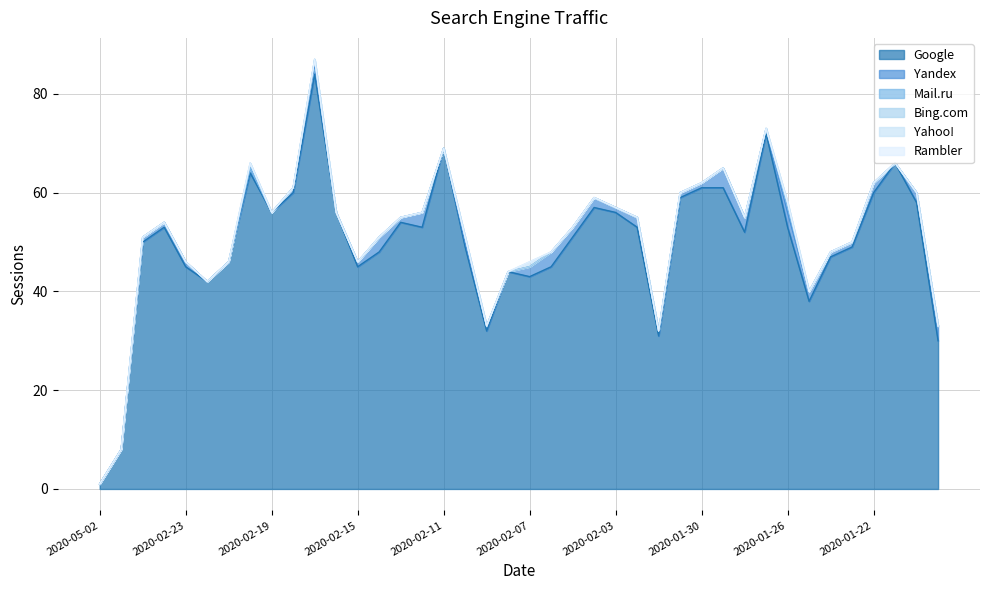

What is the value of the Yandex point at the 19th from the left?

1